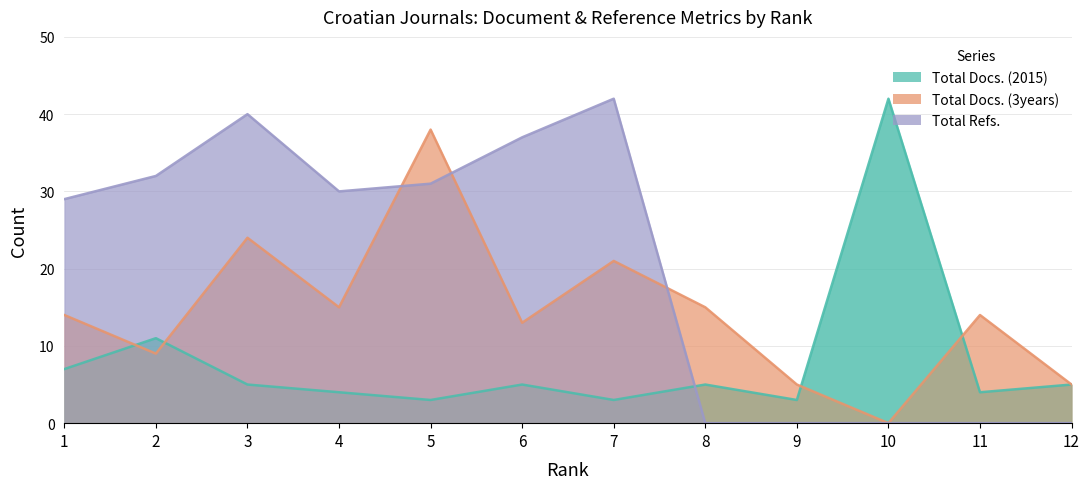

What are all the series names shown in the legend?

Total Docs. (2015), Total Docs. (3years), Total Refs.